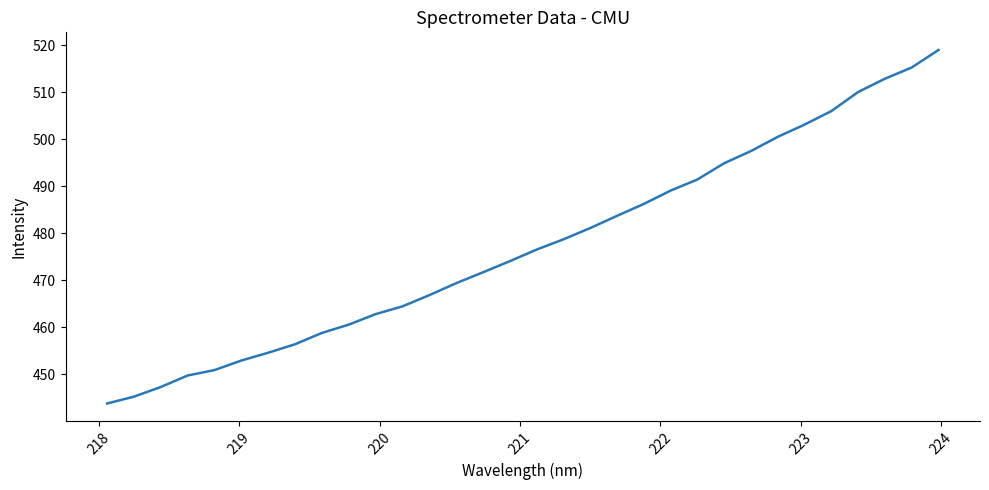

What is the difference between the second highest and second lowest values?

70.0